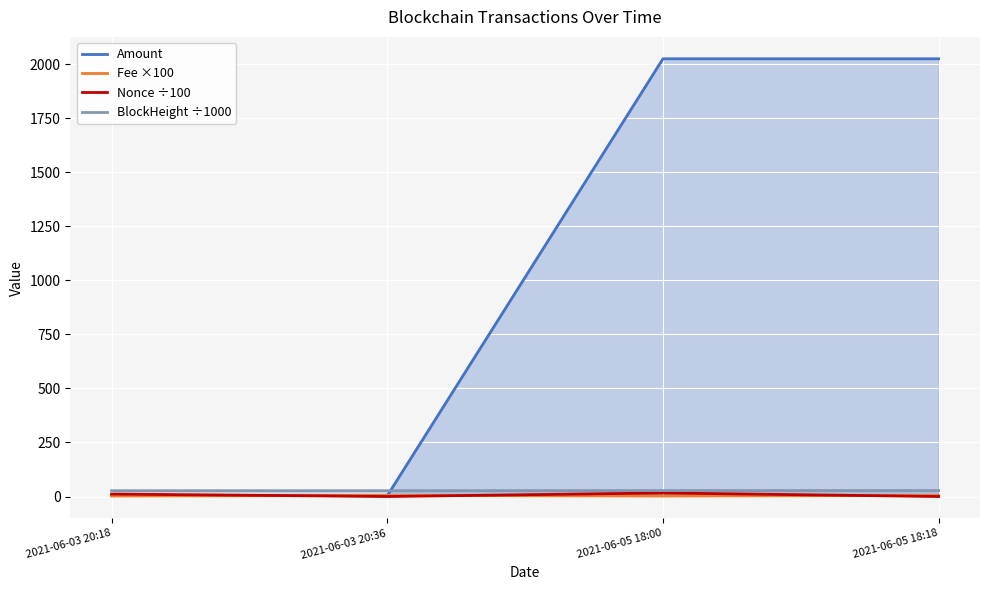

What are all the series names shown in the legend?

Amount, Fee ×100, Nonce ÷100, BlockHeight ÷1000